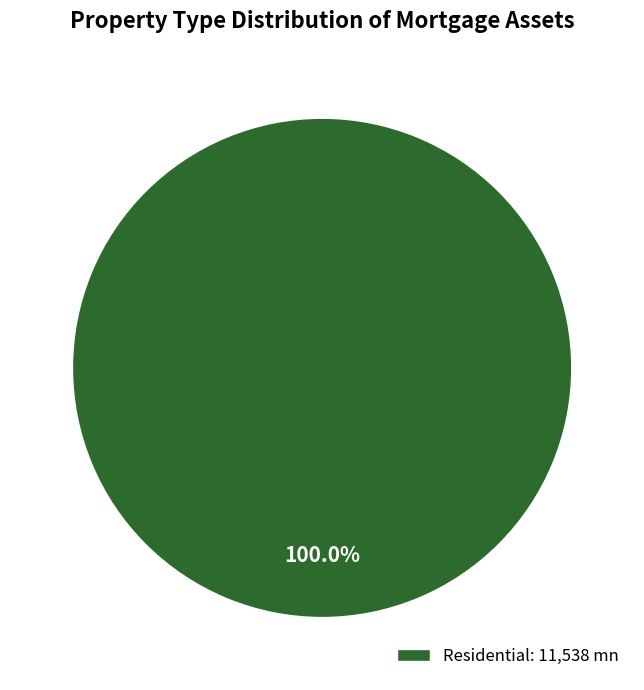

Does any single category account for the majority?

Yes